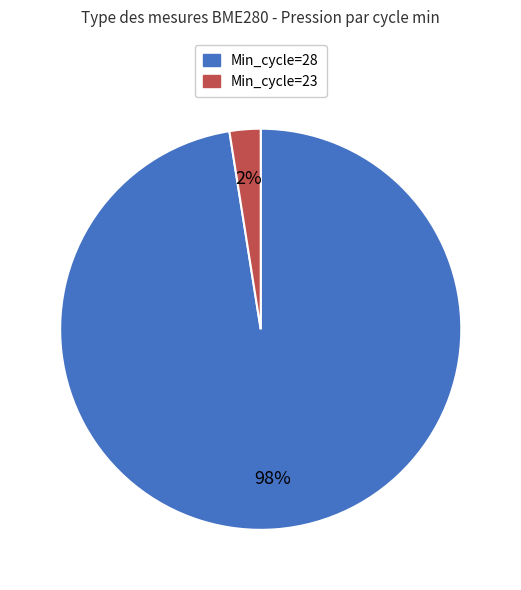

Is it true that Min_cycle=23 is 2% of the pie?

True